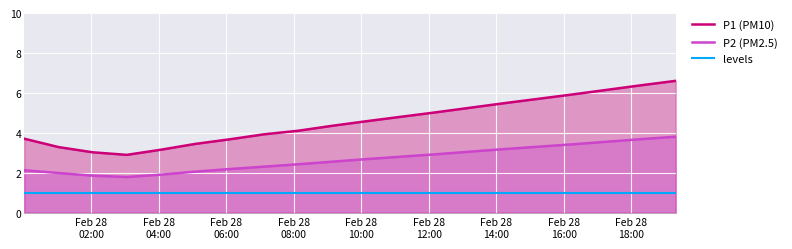

Does the chart display data point markers on the line(s)?

No